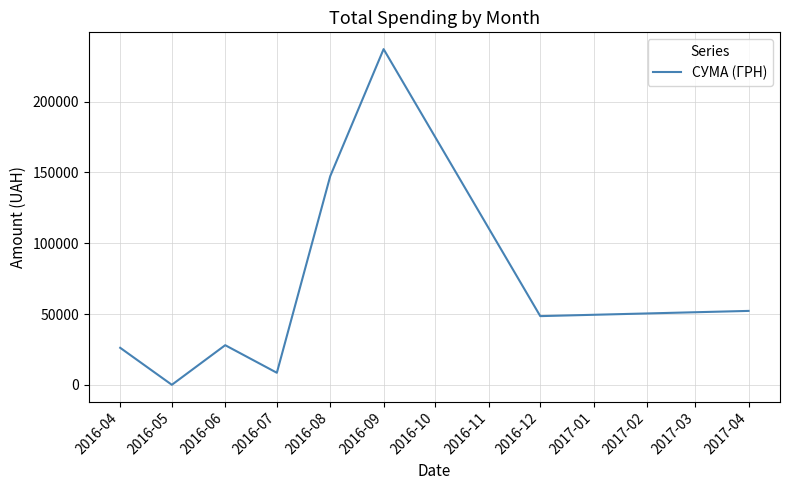

At which label is the value closest to 118552?

2016-08